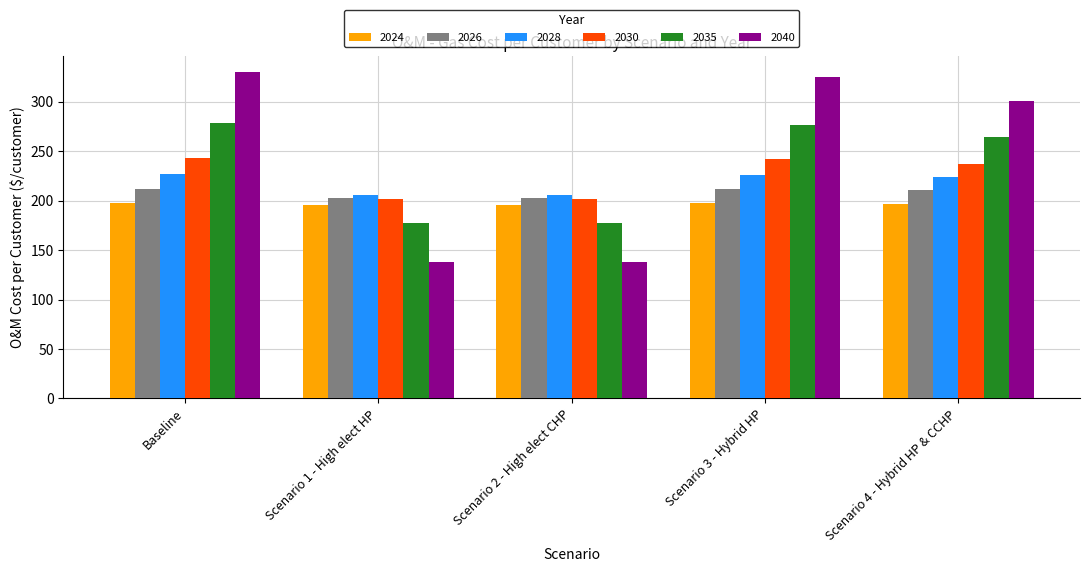

Does the chart contain any negative values?

No